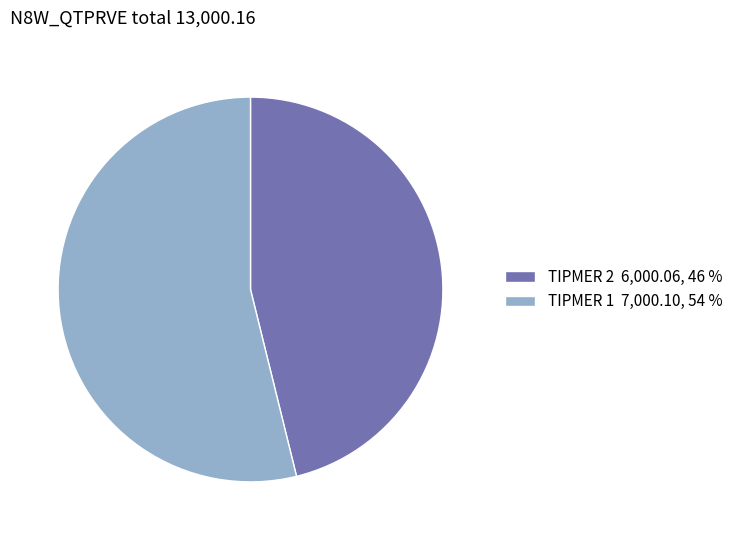

Count the number of slices in the pie.

2